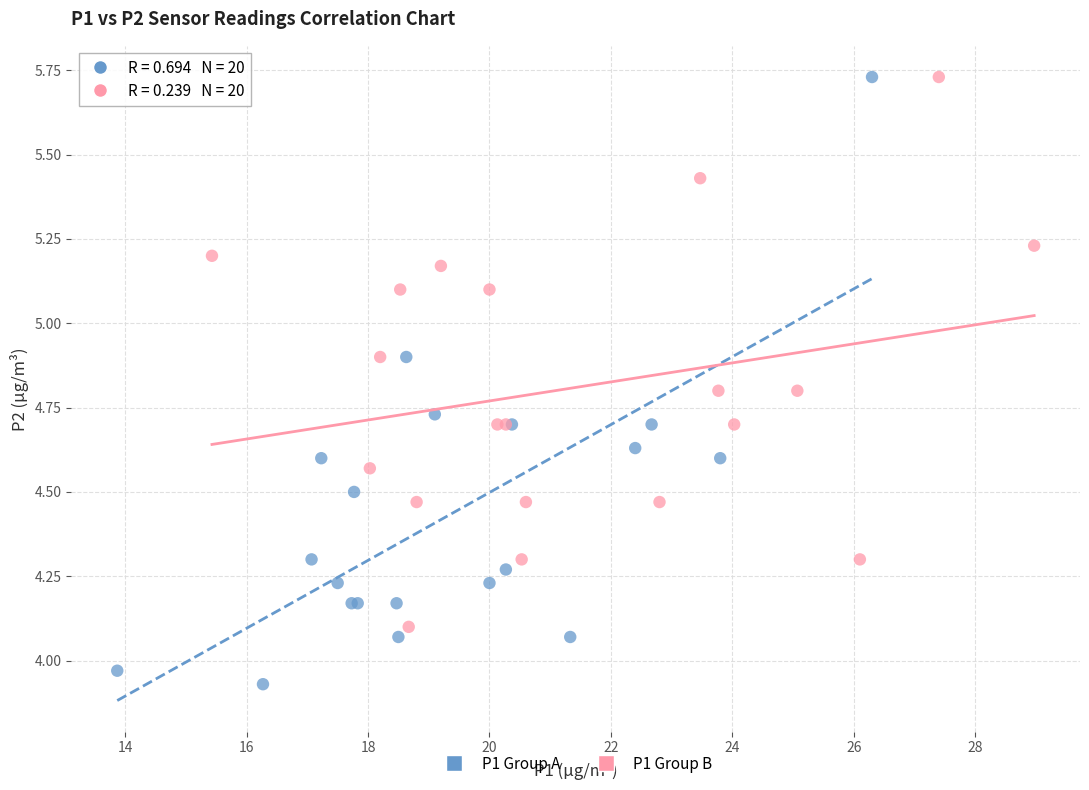

What are all the series names shown in the legend?

P1 Group A, P1 Group B